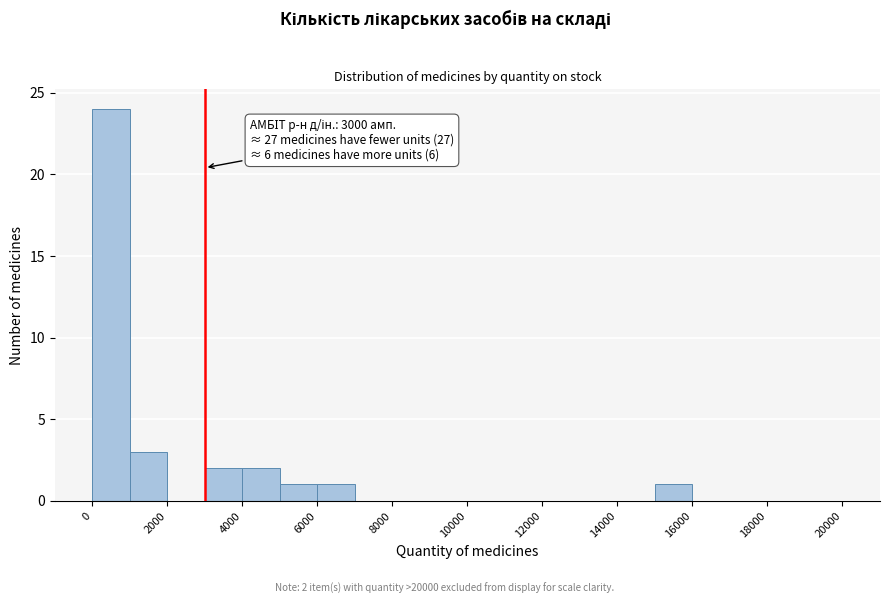

Which range on the x-axis has the tallest bar?

0 to 1000